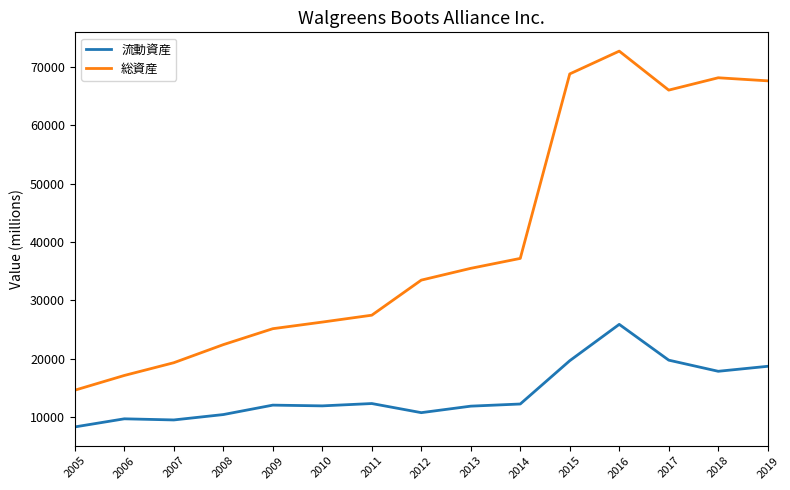

Where is 総資産 nearest to the value 43648?

2014